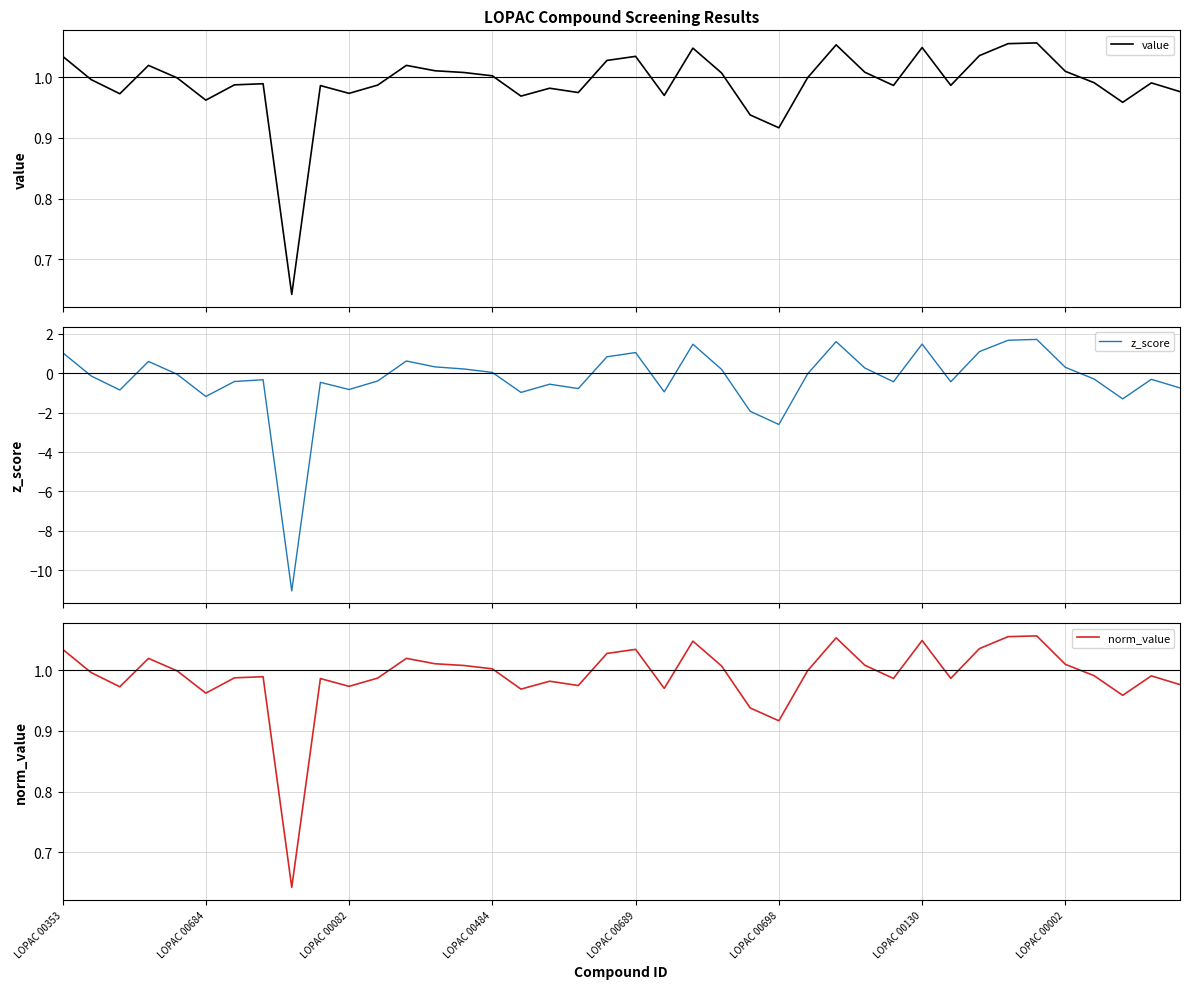

At how many categories does at least one series exceed -8?

40